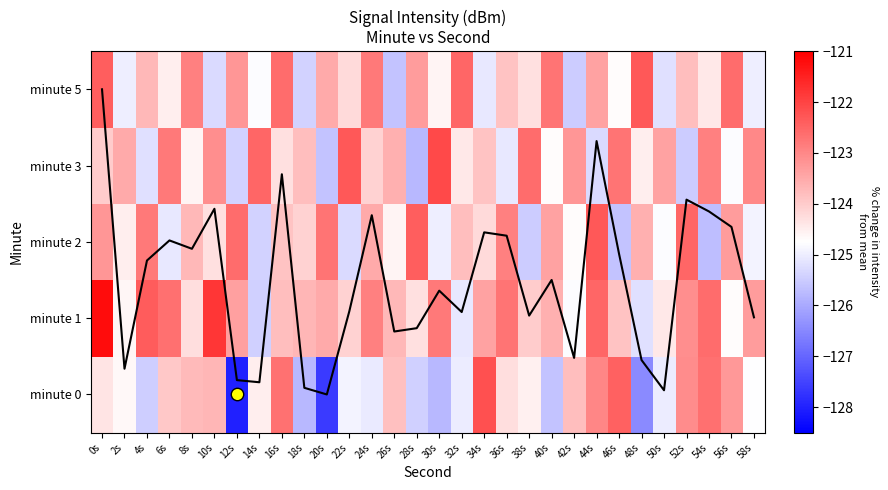

Is the value of minute 5 at 46s greater than the value of minute 0 at 44s?

No